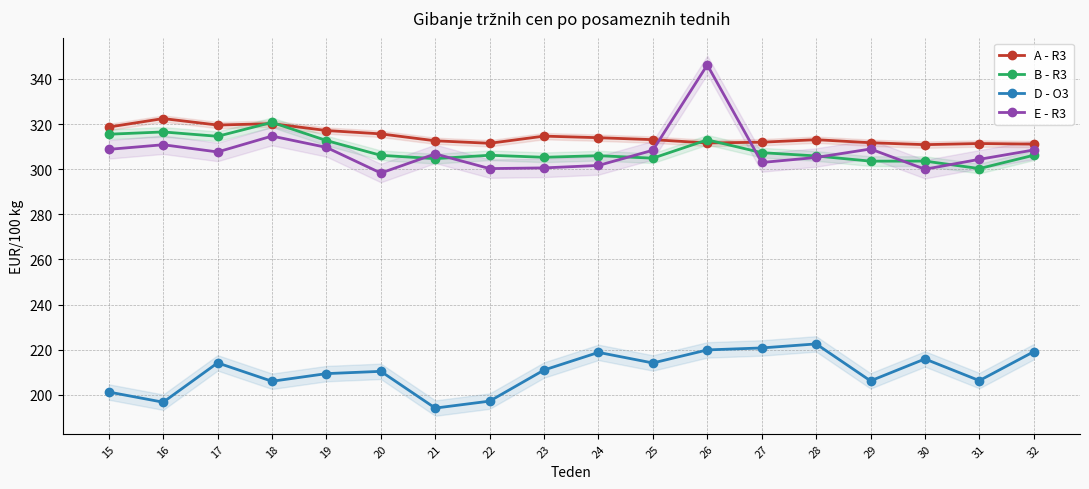

How many intersections are there between E - R3 and B - R3?

7